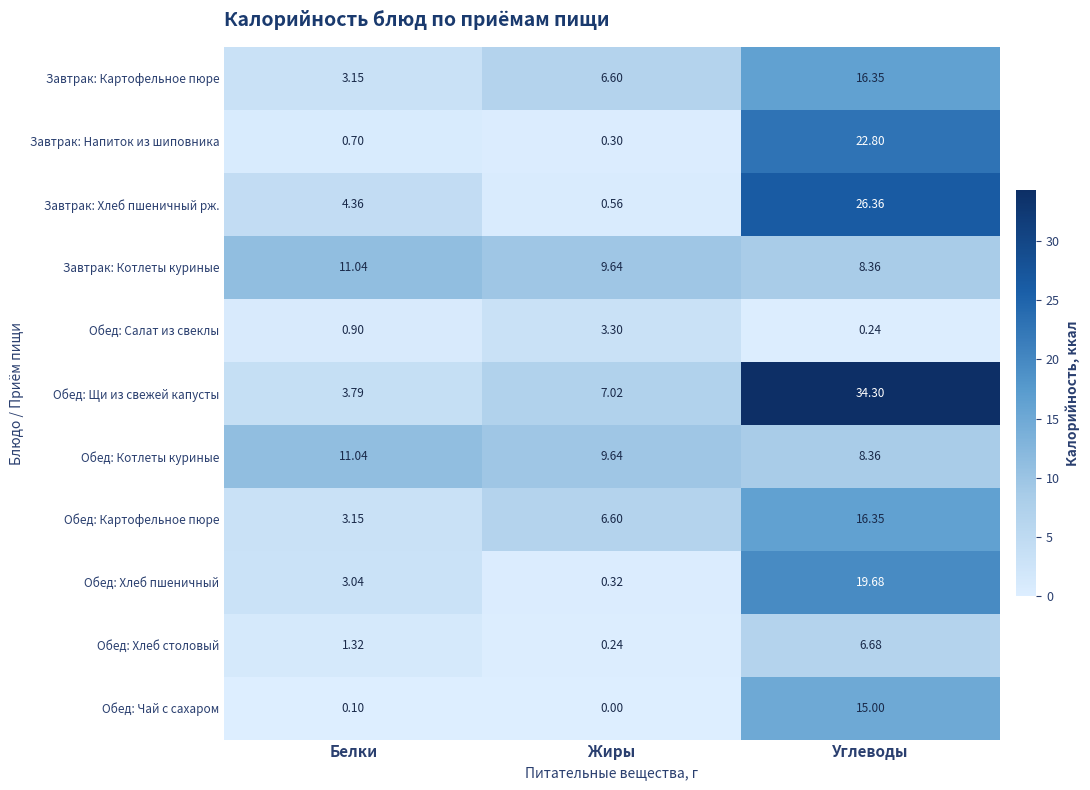

Is the value of Обед: Щи из свежей капусты at Углеводы greater than the value of Обед: Салат из свеклы at Белки?

Yes